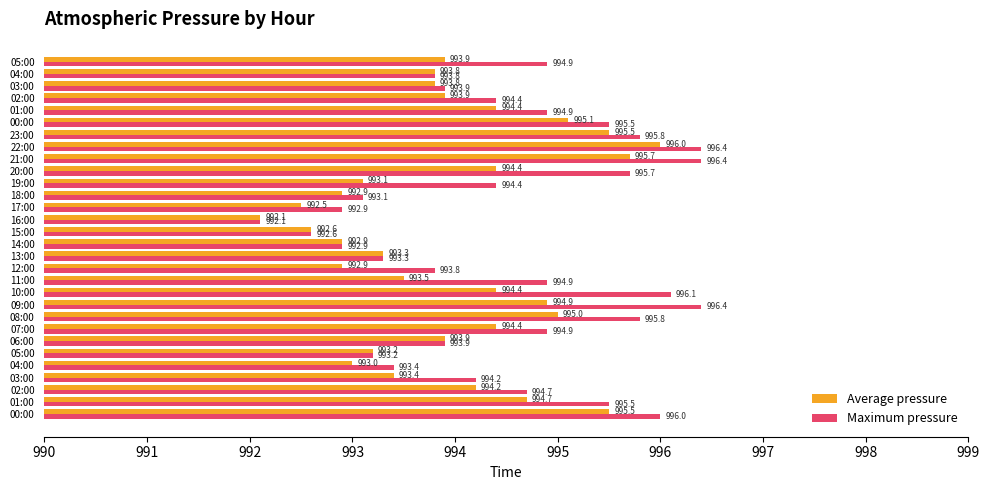

How many series are shown in this chart?

2